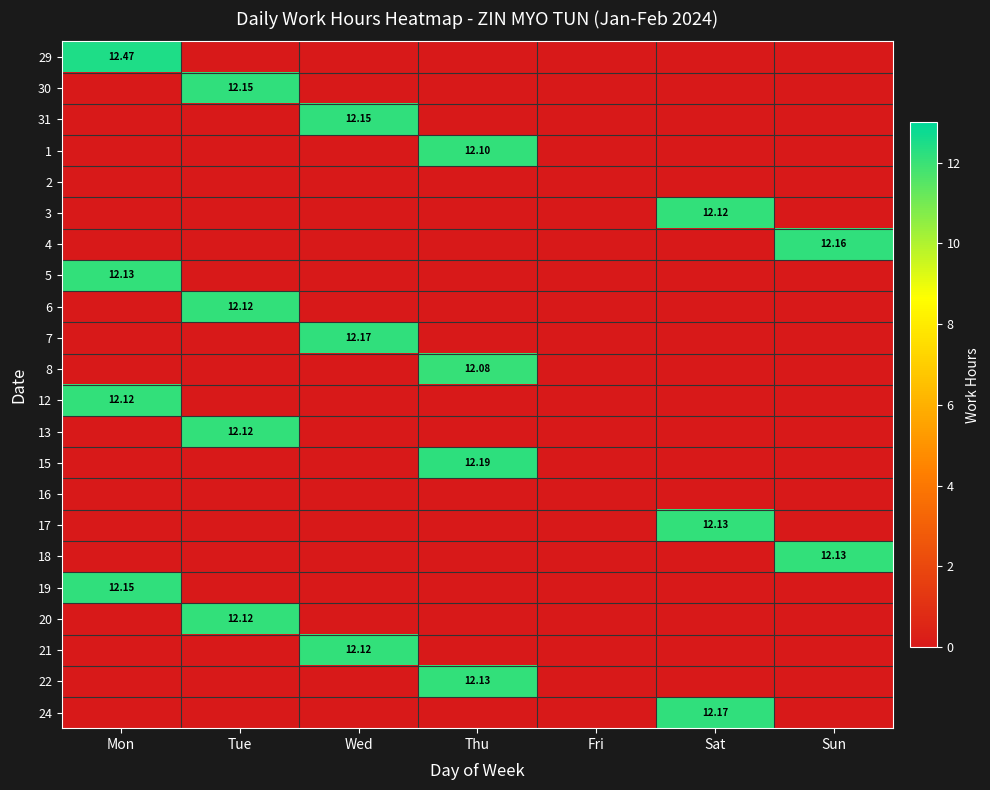

What is the maximum value shown in the chart?

12.5